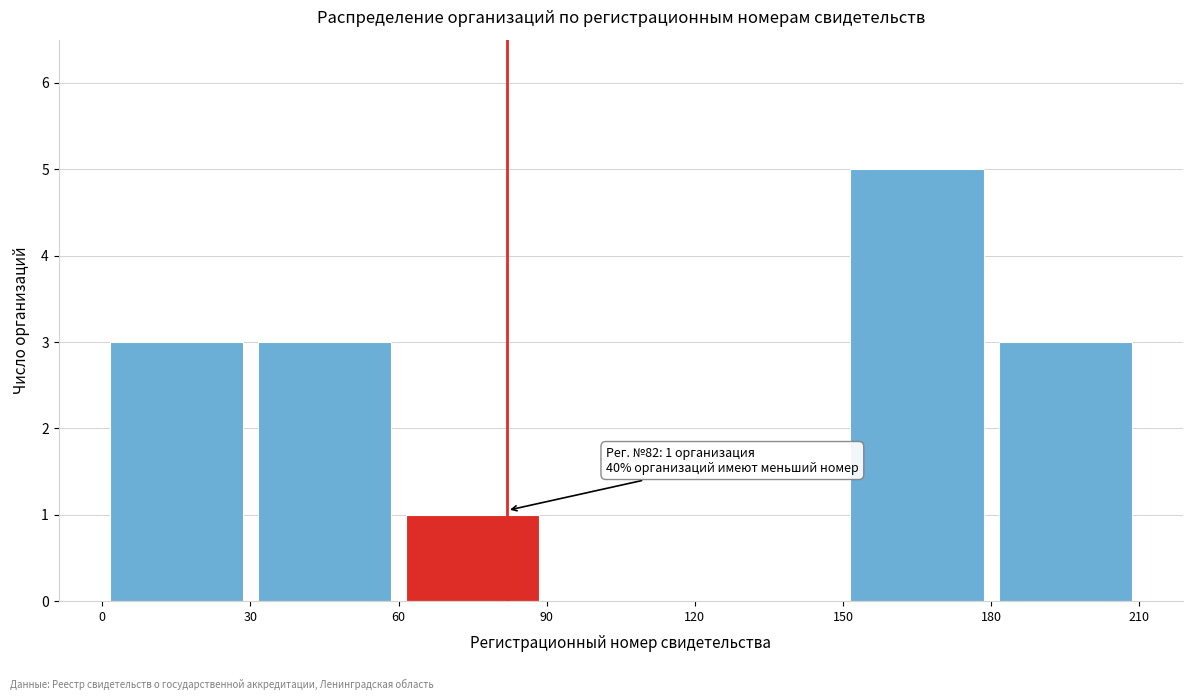

Over which range of the x-axis is the bar tallest?

150 to 180